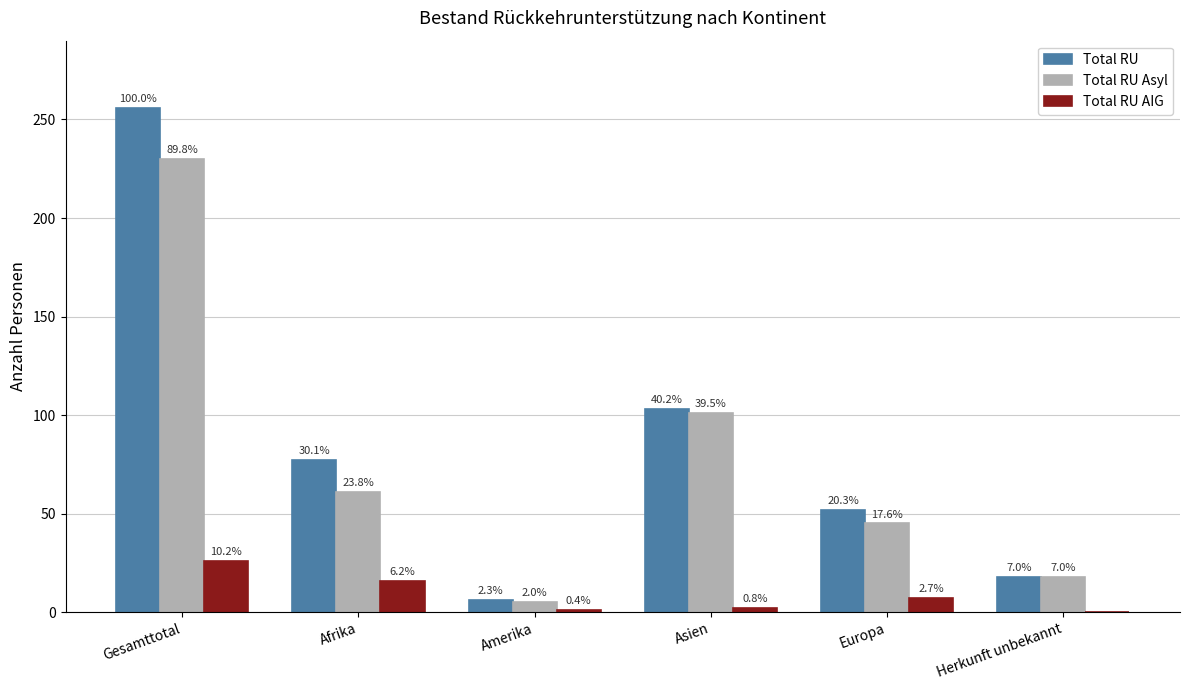

What are all the series names shown in the legend?

Total RU, Total RU Asyl, Total RU AIG